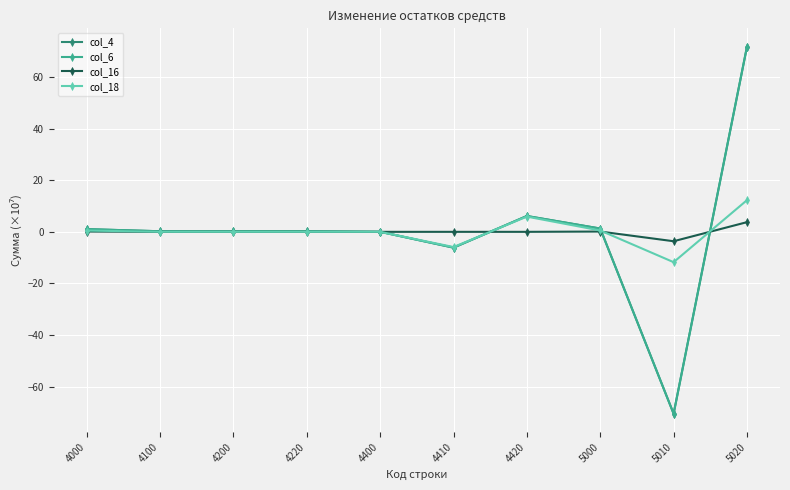

How many intersections are there between col_16 and col_6?

4